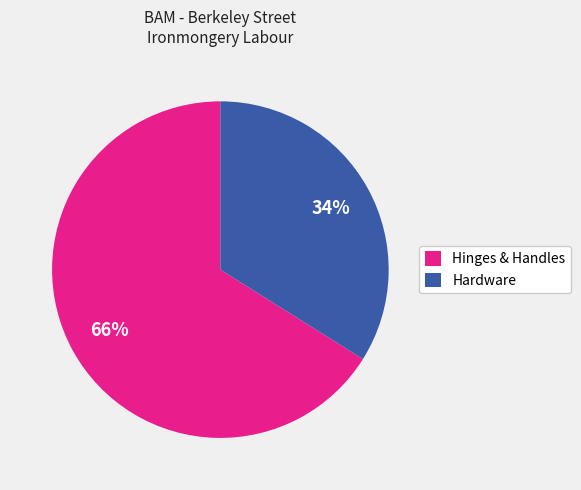

Is there a majority slice in this chart?

Yes